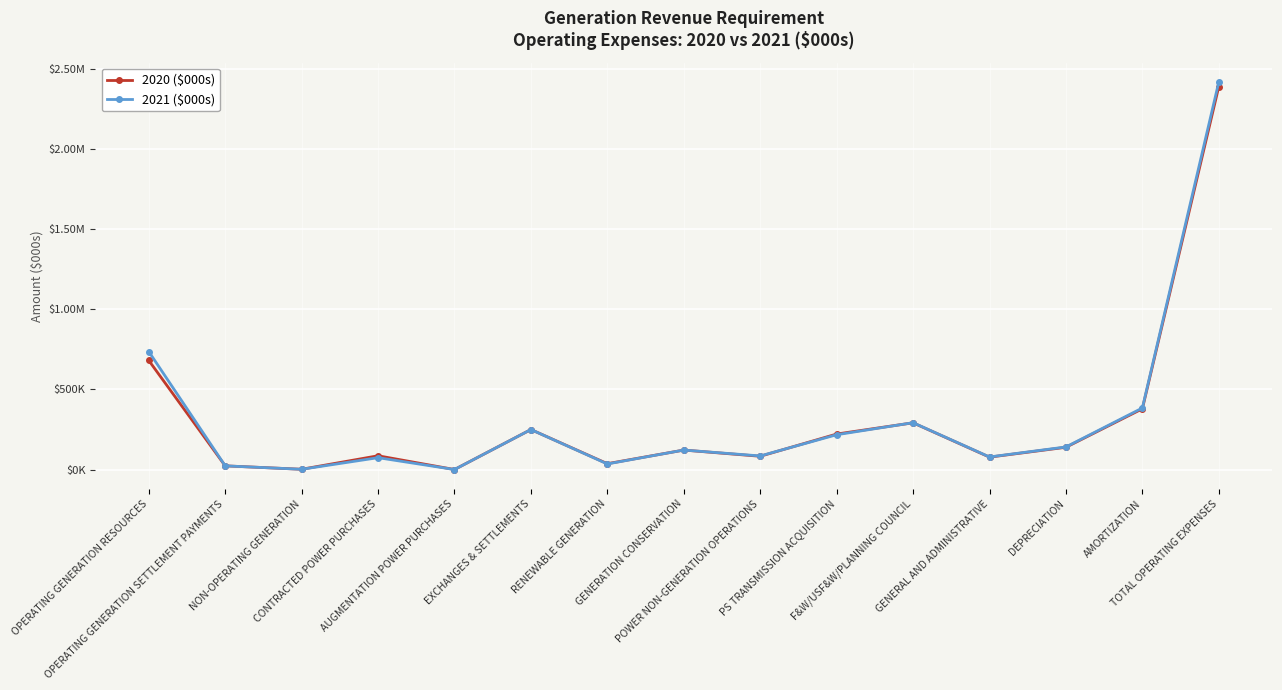

Is this an area chart (filled region under the line)?

No